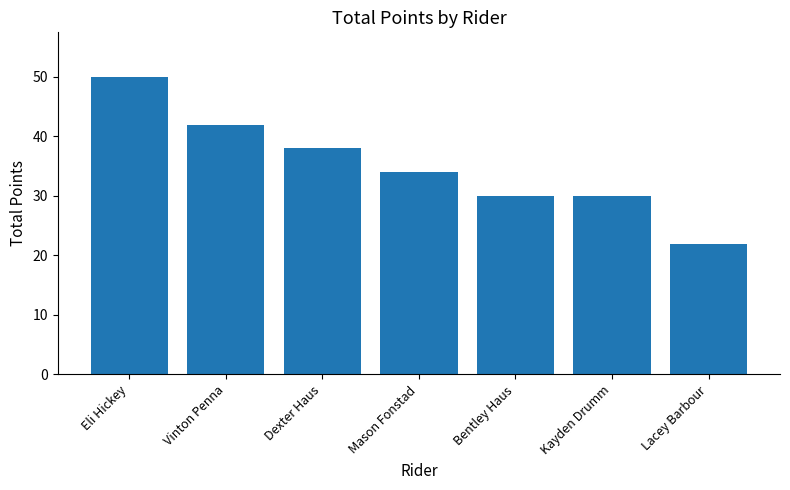

Which category has the lowest value across all series?

Lacey Barbour